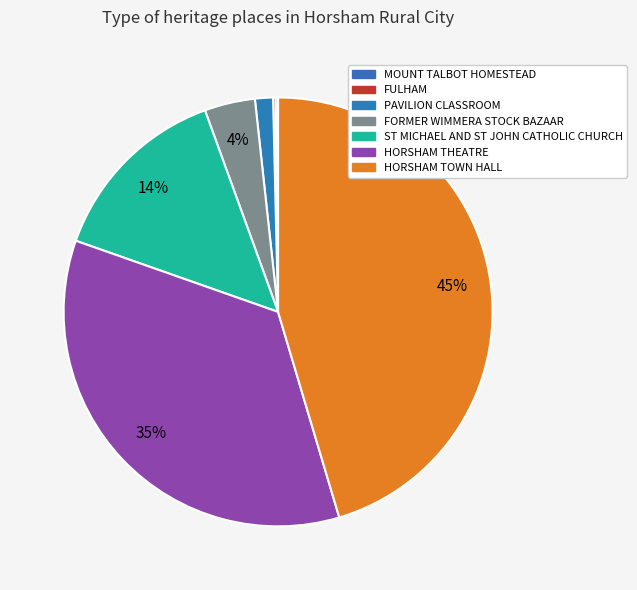

Approximately how many times larger is the value at HORSHAM TOWN HALL compared to HORSHAM THEATRE?

1.3